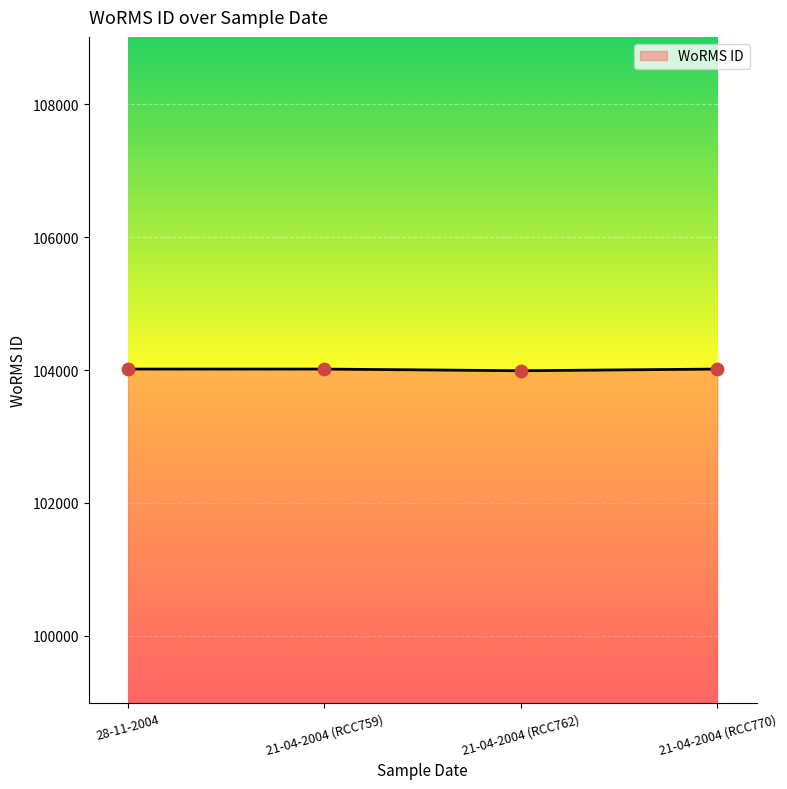

What is the ratio of the value at 21-04-2004 (RCC759) to the value at 21-04-2004 (RCC762)?

1.0